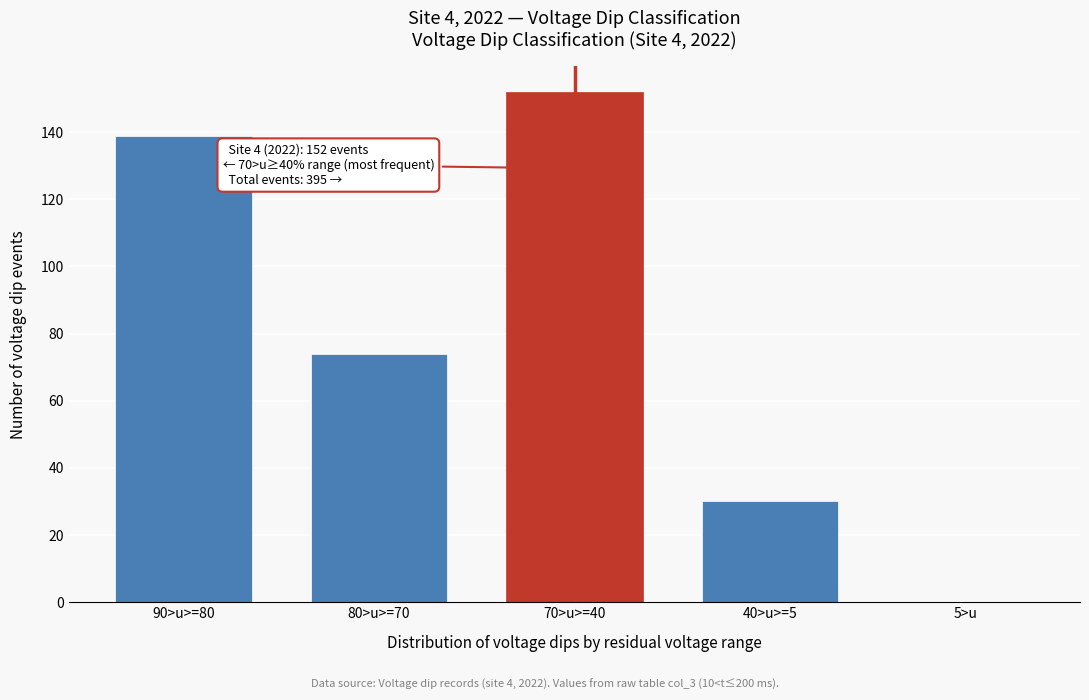

Reading left to right, list all the values displayed in this chart.

90>u>=80=139	80>u>=70=74	70>u>=40=152	40>u>=5=30	5>u=0